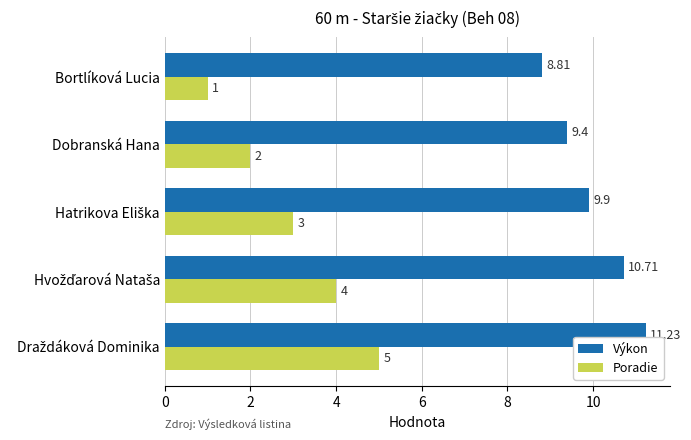

How many data points does each series have?

5